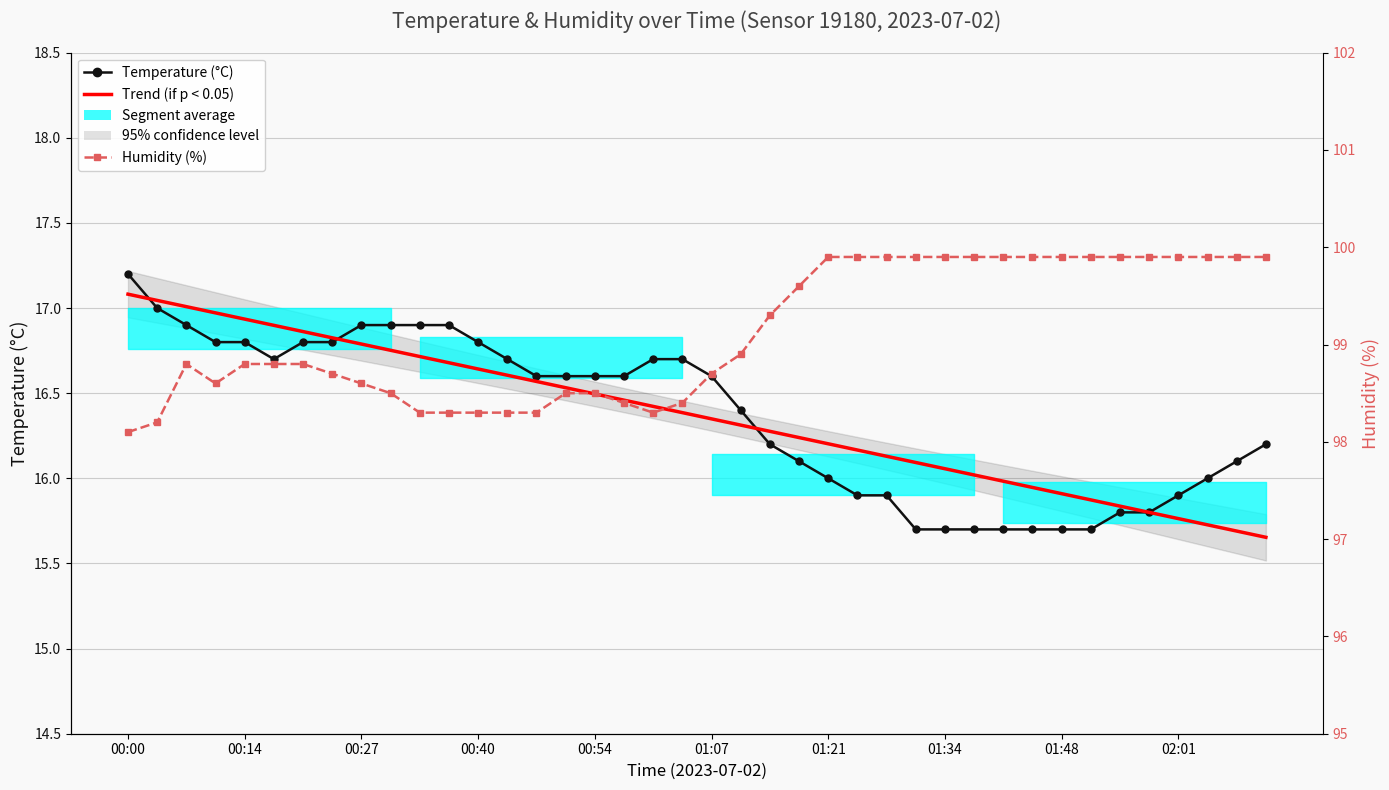

Is it true that Temperature (°C) equals 16.8 at 00:40?

True